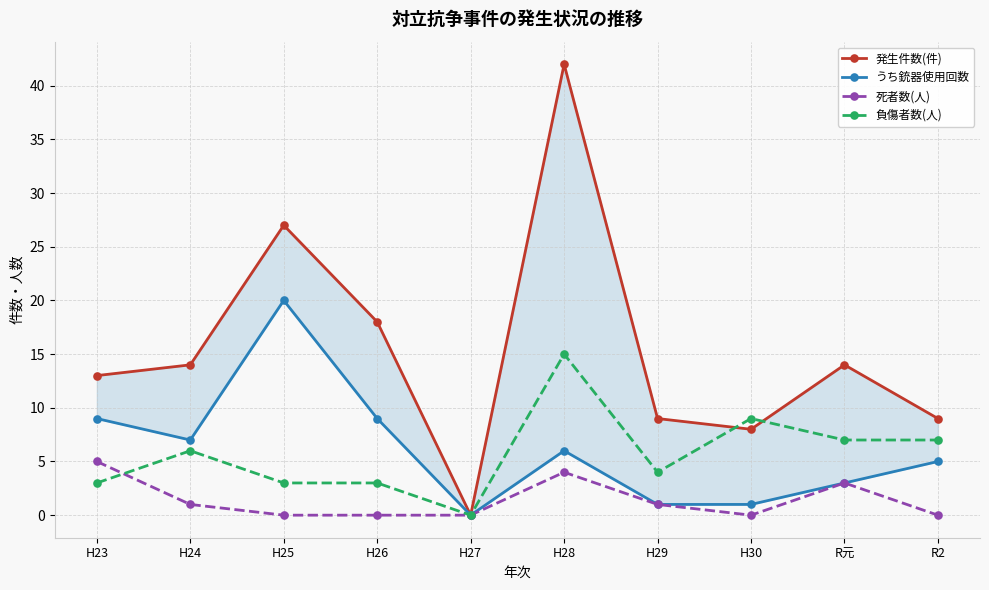

Which has a higher value, H26 or R元?

H26